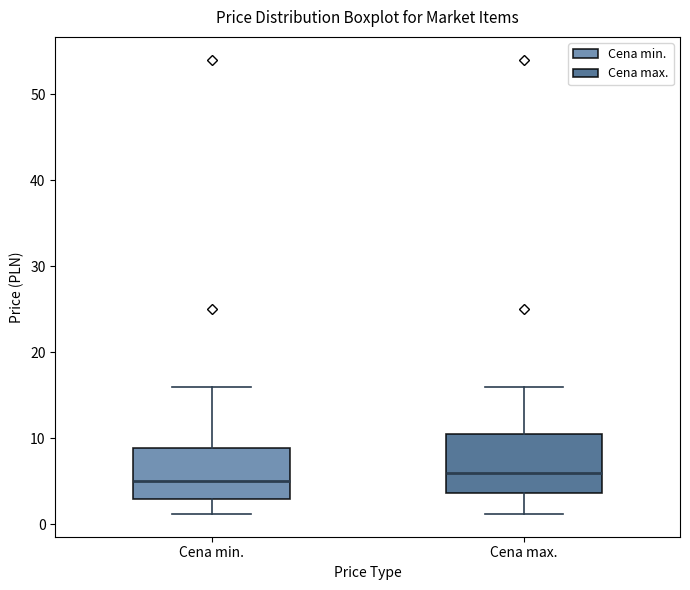

Which box has the highest median line?

Cena max.